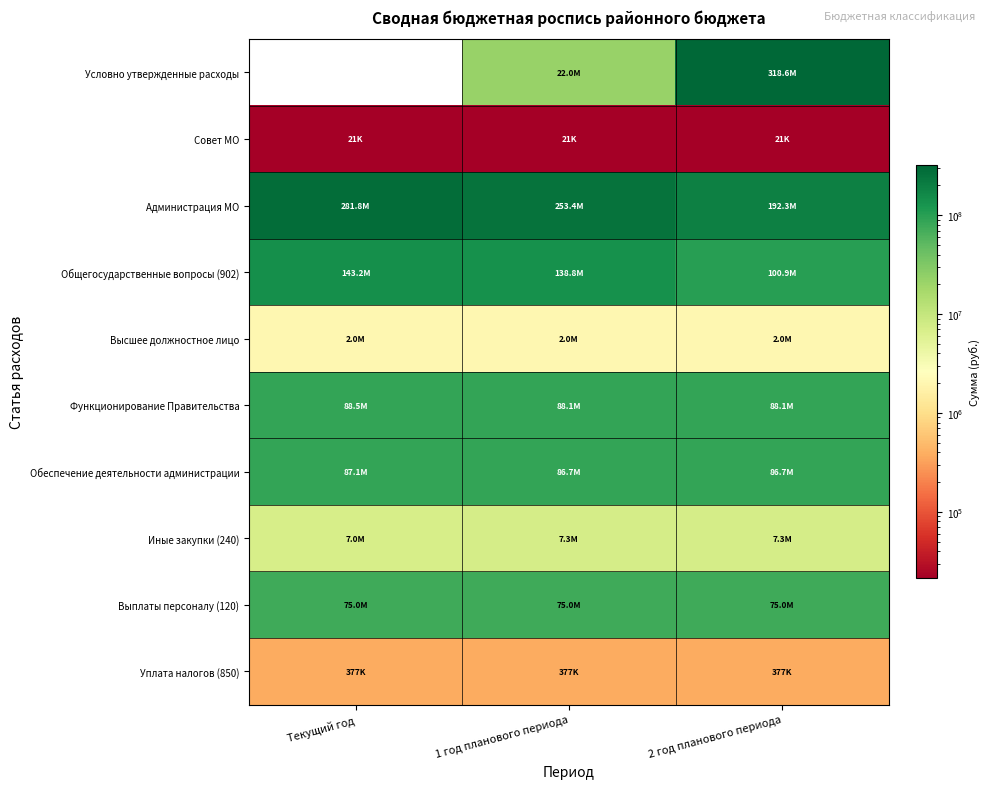

Rank the categories by Обеспечение деятельности администрации value from highest to lowest.

Текущий год, 1 год планового периода, 2 год планового периода